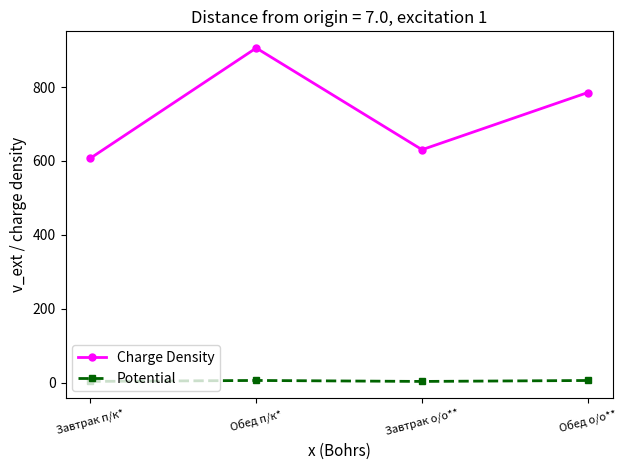

At which label does Potential first exceed 5?

Обед п/к*